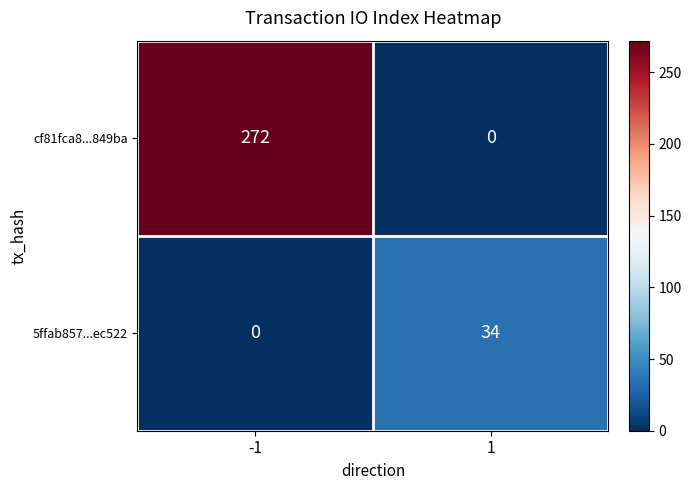

What is the difference between the cf81fca8...849ba values at -1 and 1?

272